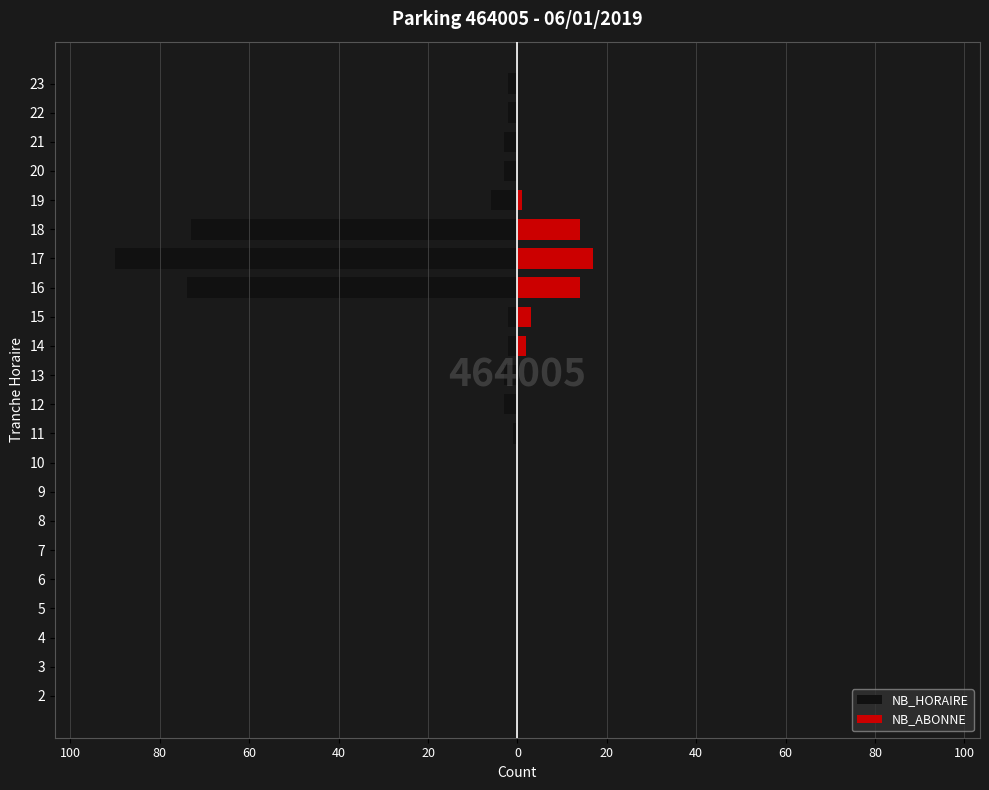

Reading right to left, list all the values displayed in this chart.

NB_HORAIRE: -2	-2	-3	-3	-6	-73	-90	-74	-2	-2	-3	-3	-1	0	0	0	0	0	0	0	0	0
NB_ABONNE: 0	0	0	0	1	14	17	14	3	2	0	0	0	0	0	0	0	0	0	0	0	0